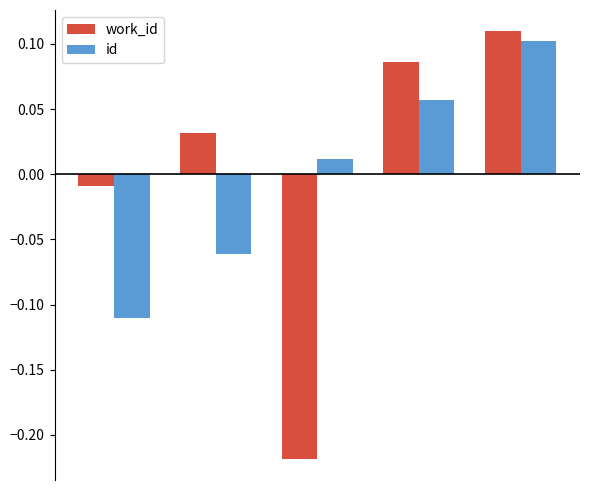

Rank the series by their maximum value, from highest to lowest.

work_id, id